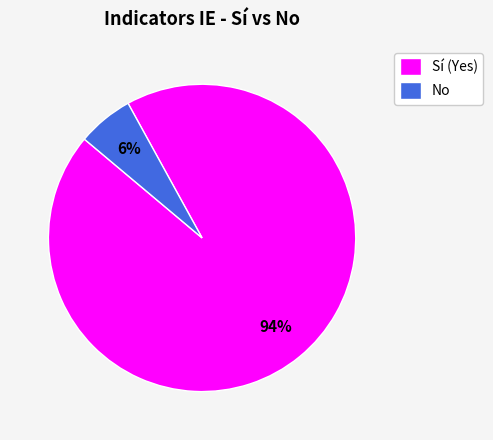

Does any single category account for the majority?

Yes